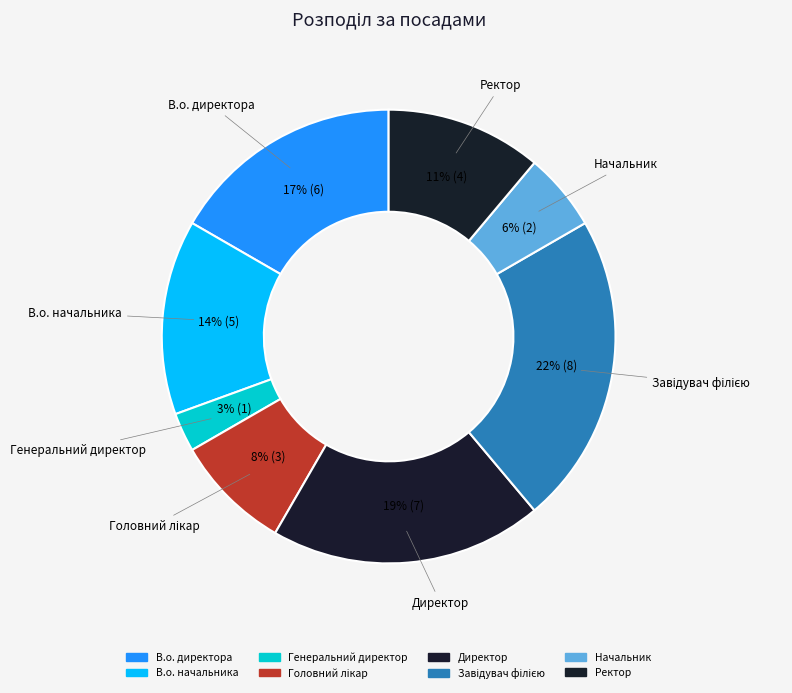

How many segments does this pie chart have?

8